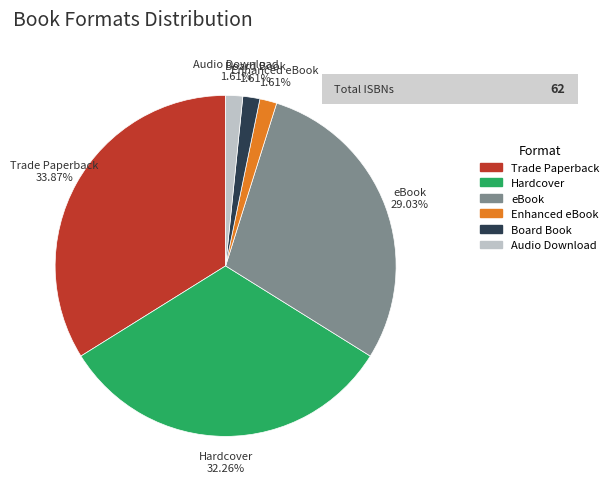

What is the largest slice in the pie chart?

Trade Paperback